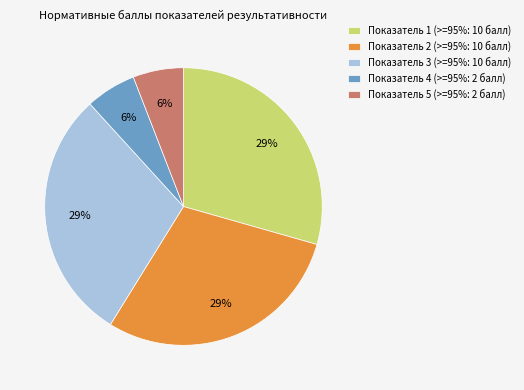

The Показатель 5 (>=95%: 2 балл) slice represents 17% of the pie. True or false?

False